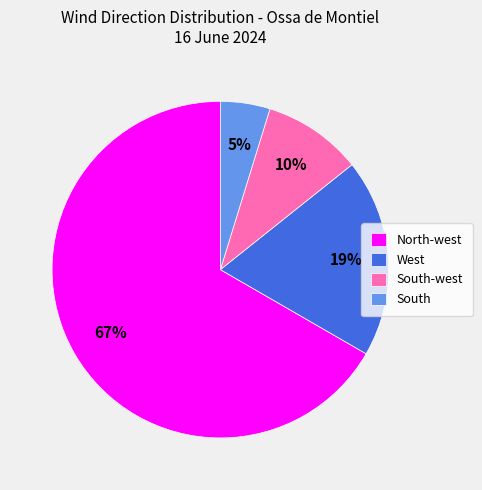

How many segments does this pie chart have?

4